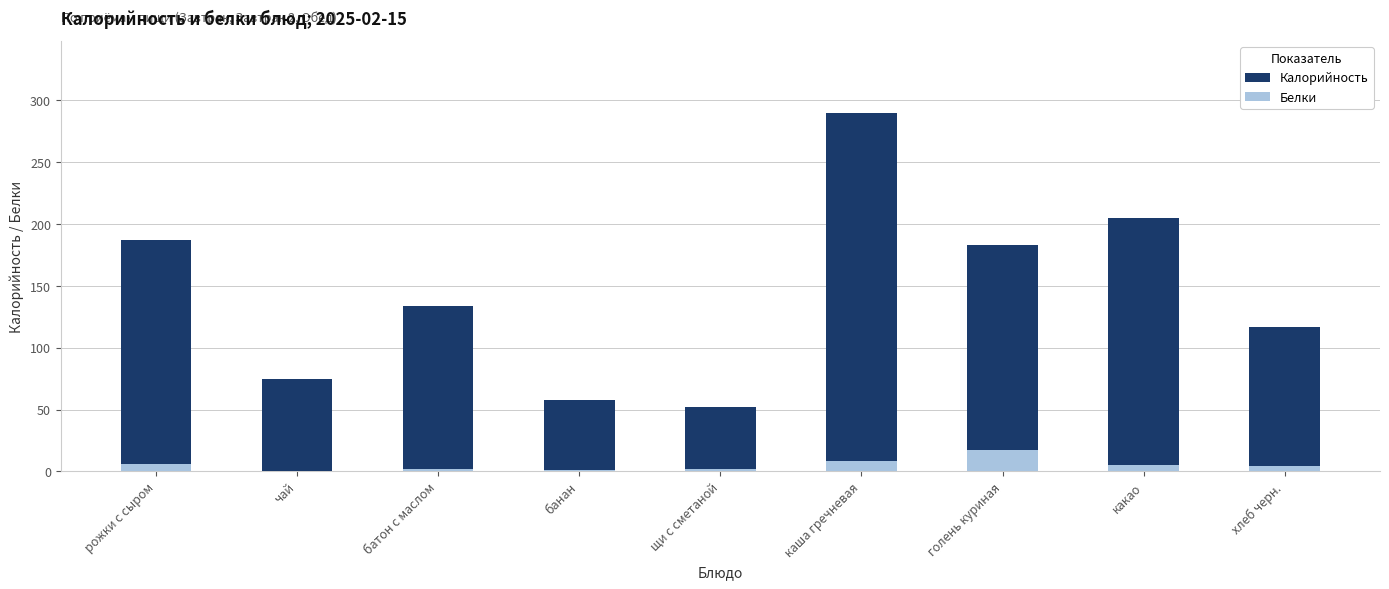

What are all the series names shown in the legend?

Калорийность, Белки